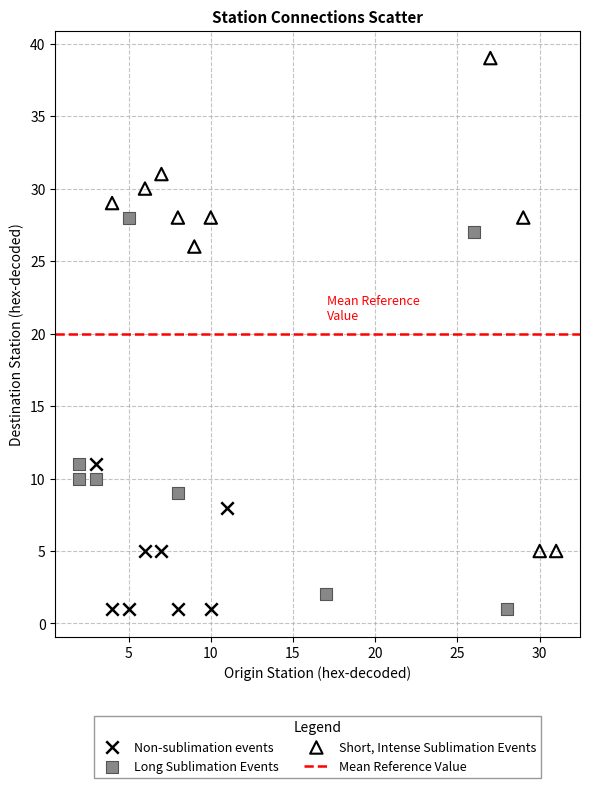

Which series reaches the maximum Y coordinate?

Short, Intense Sublimation Events